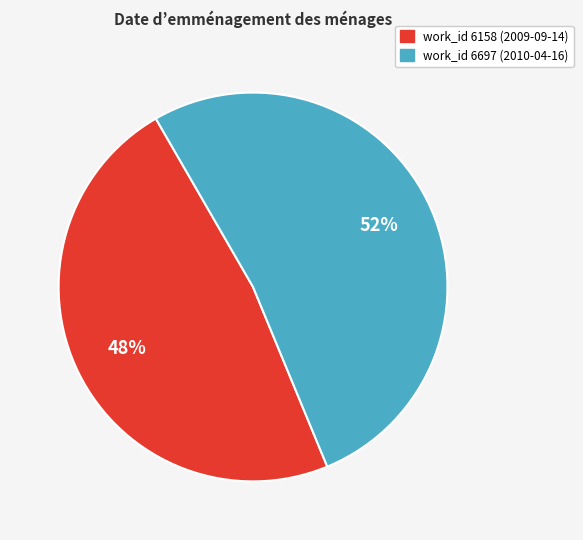

True or false: work_id 6158 (2009-09-14) accounts for 48% of the total.

True